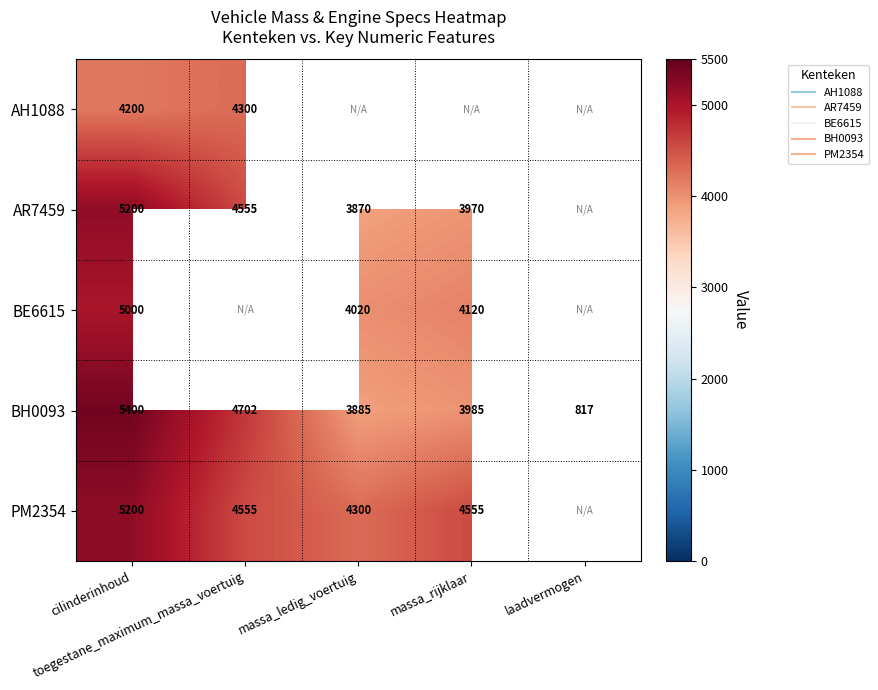

The value of BH0093 at massa_ledig_voertuig is 1024.7. True or false?

False